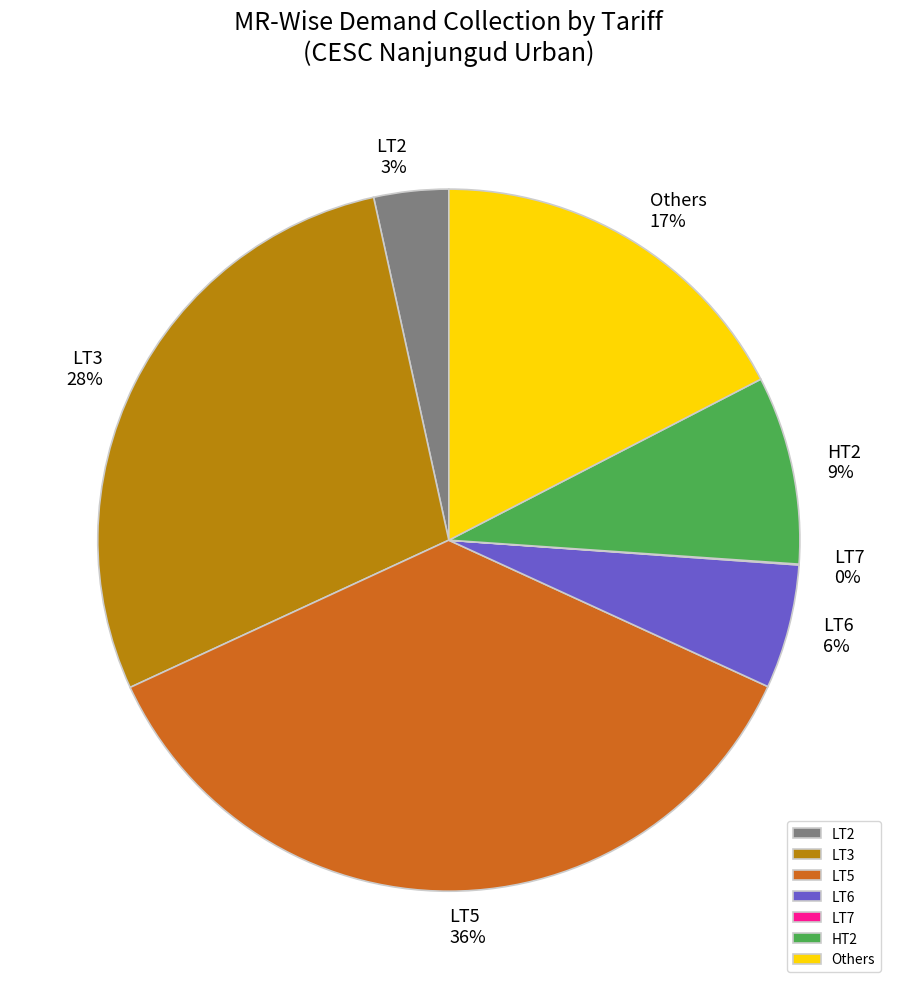

To the nearest percent, what is the combined percentage of LT3 and LT5?

65%